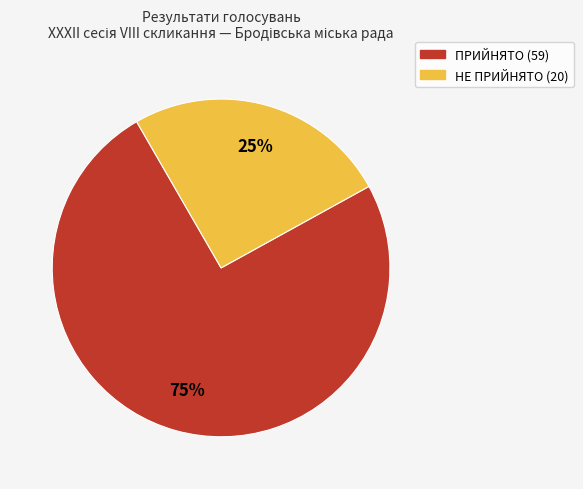

Which category has the smallest portion of the pie?

НЕ ПРИЙНЯТО